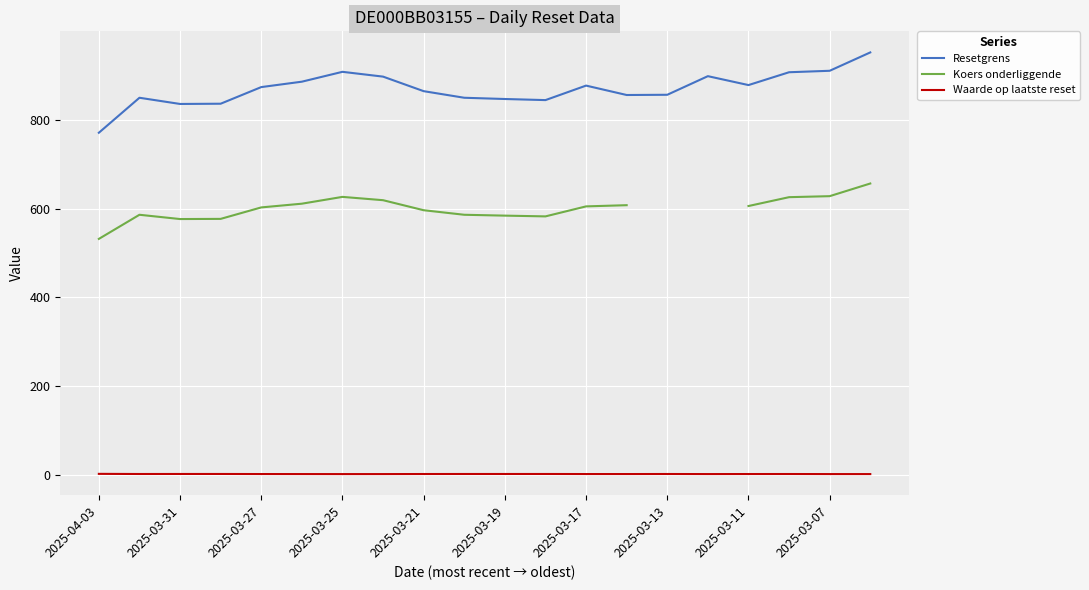

What is the lowest value of the Waarde op laatste reset series?

1.6